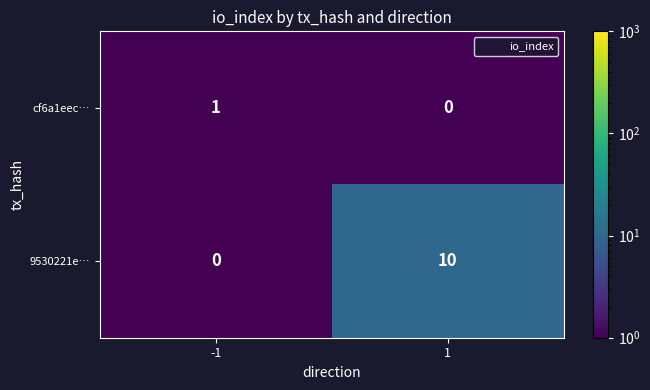

Reading left to right, extract all data points from this chart.

cf6a1eec…: 1	0
9530221e…: 0	10